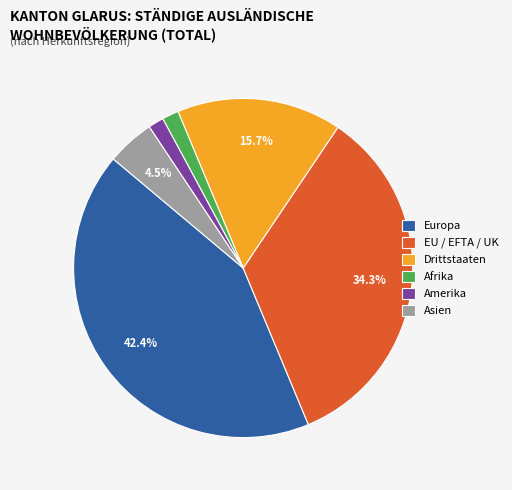

Combined, do Drittstaaten and Amerika account for over 50%?

No